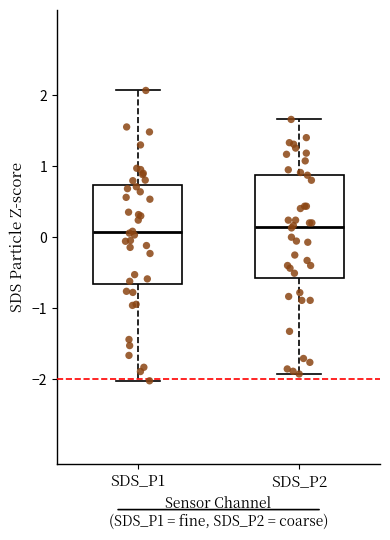

Reading left to right, transcribe this box plot: for each box, give where its median line is, the range the box spans, and where its two whiskers end, as read against the y-axis. The values are not printed on the chart, so give them approximately, as read against the axis.

SDS_P1: median 0.1, box -0.7 to 0.7, whiskers -2.0 to 2.1
SDS_P2: median 0.1, box -0.6 to 0.9, whiskers -1.9 to 1.7